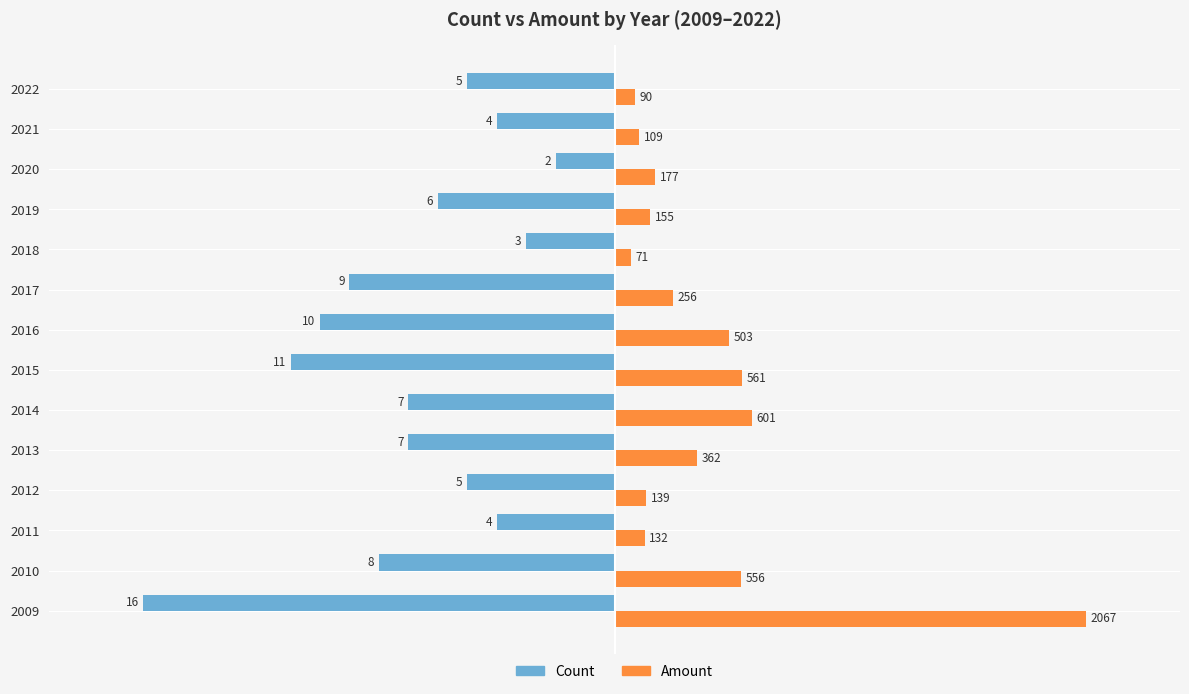

What are all the series names shown in the legend?

Count, Amount